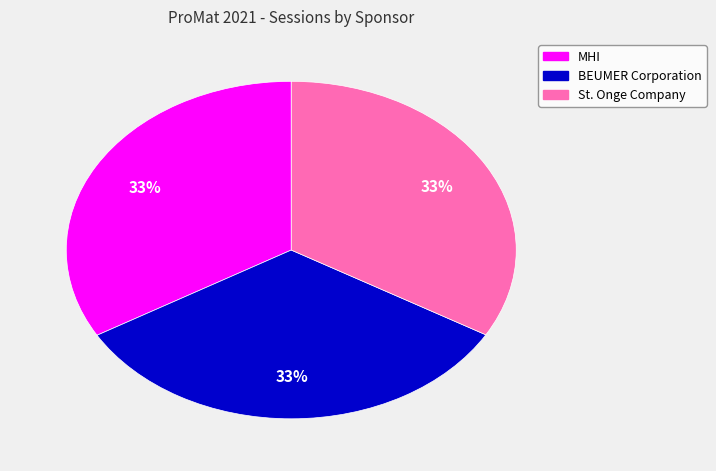

What percentage is the MHI slice, to the nearest percent?

33%